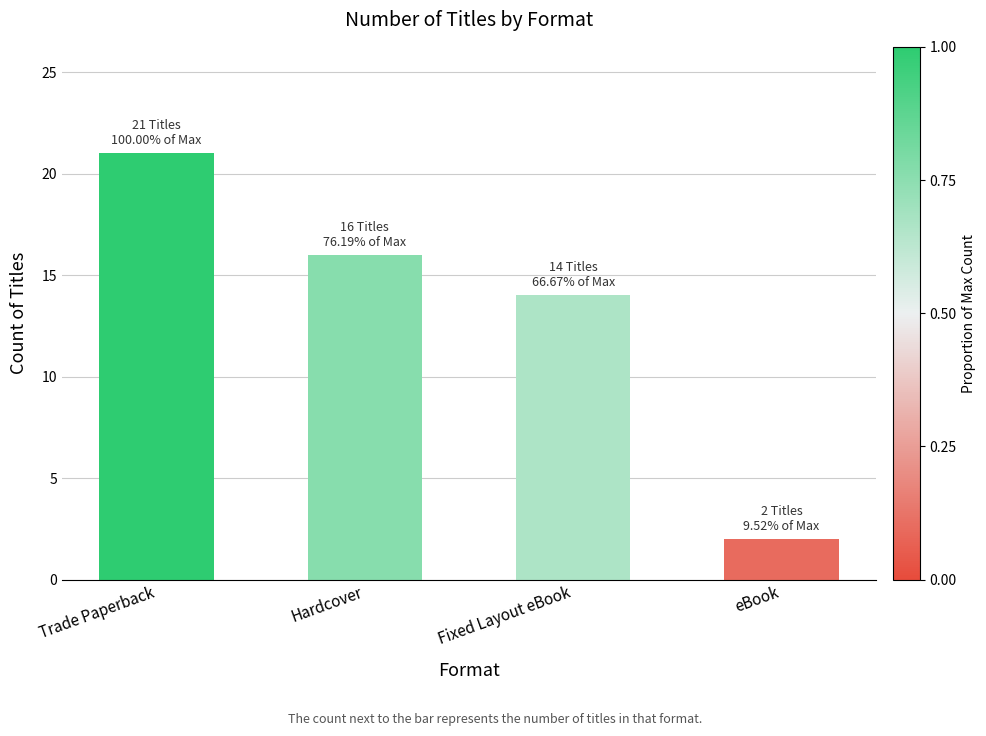

Are the bars horizontal?

No